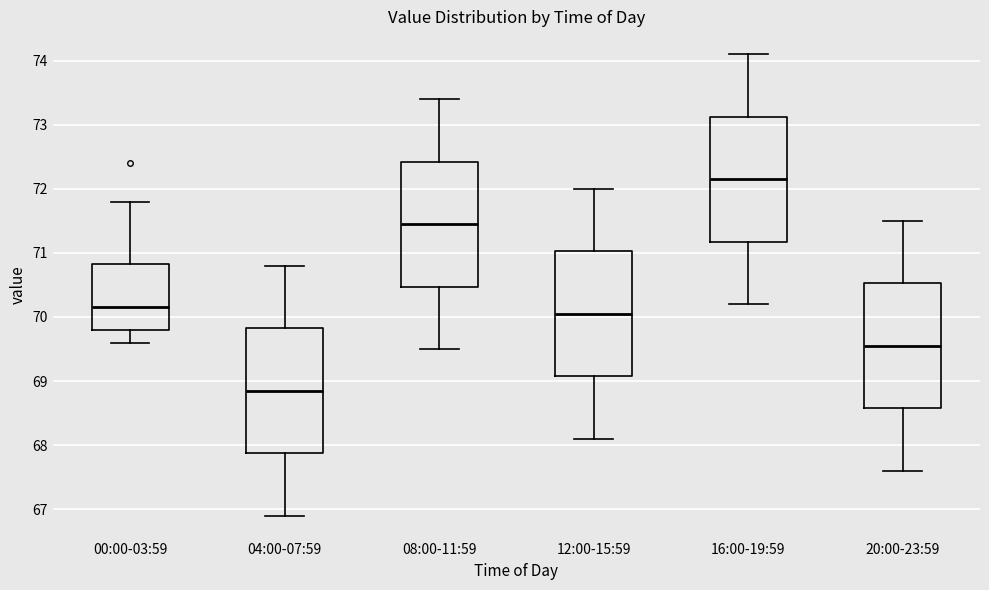

Where is the lower edge of the box for 08:00-11:59 on the y-axis? The values are not printed on the chart, so give them approximately, as read against the axis.

70.5